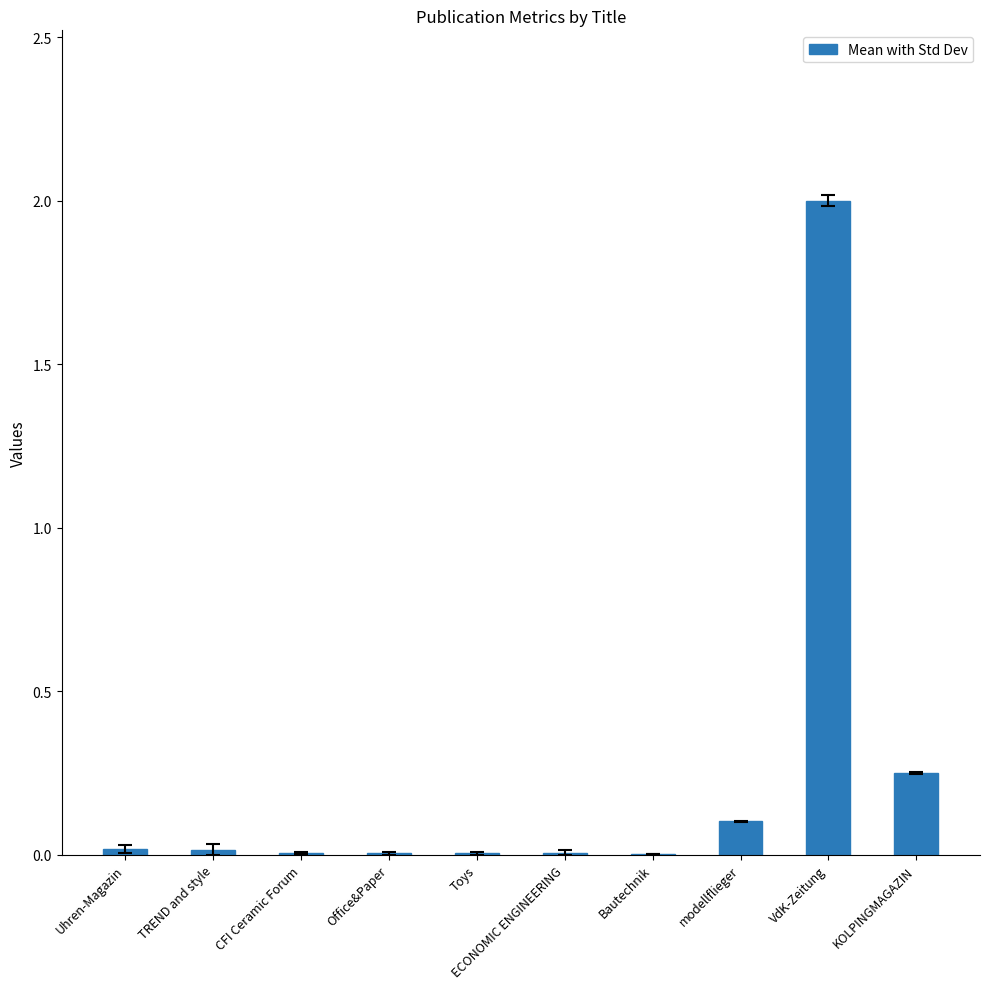

The chart shows a value of 0.0 at Toys. True or false?

True